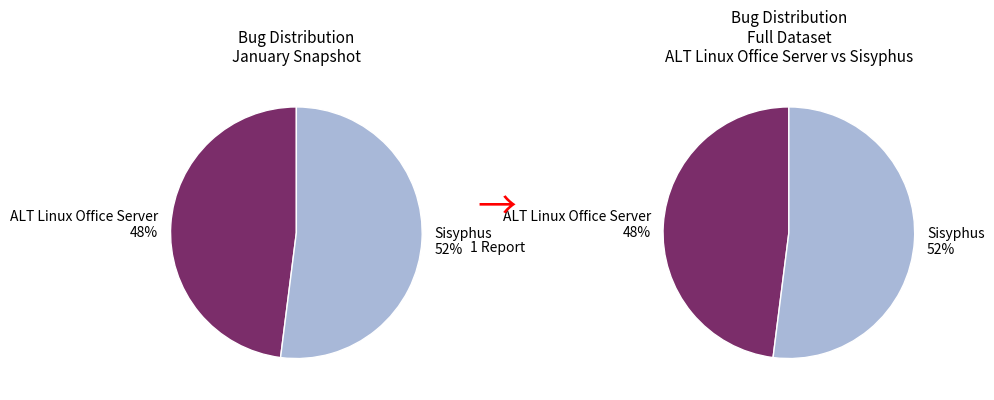

Which category has the biggest portion of the pie?

Sisyphus